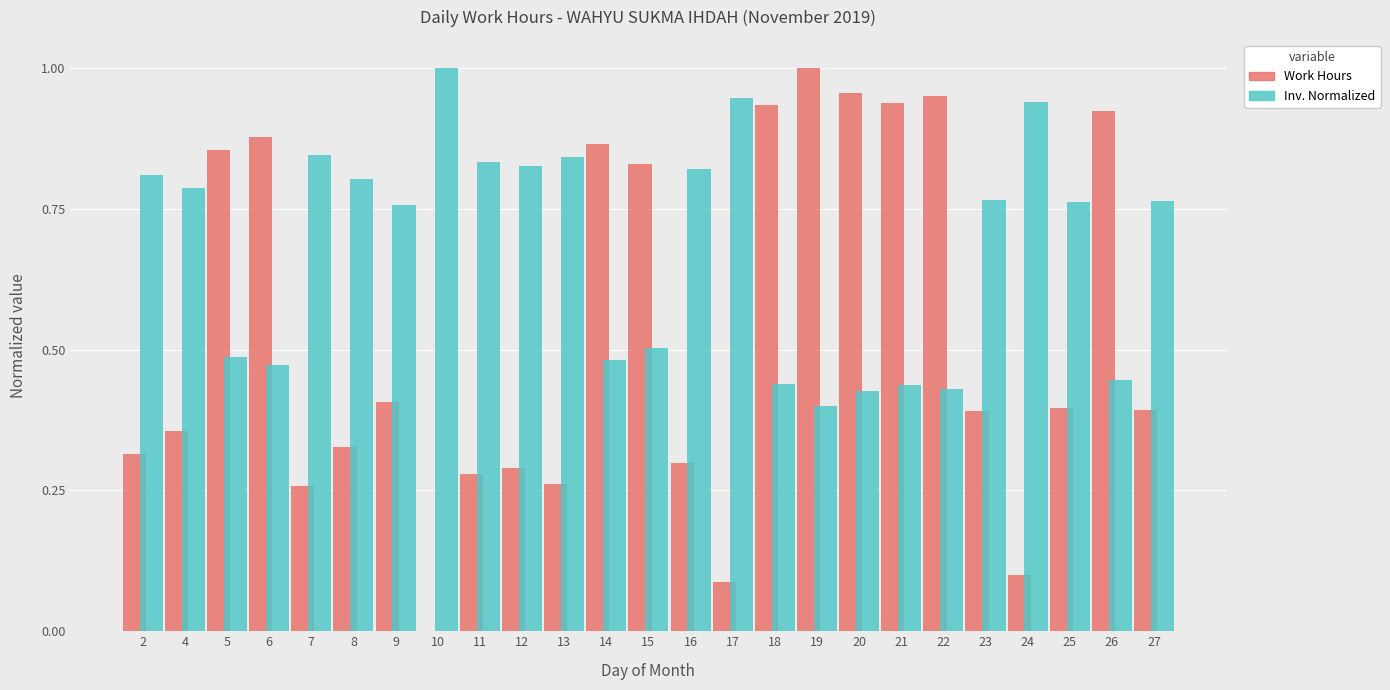

What is the total value across all series at 4?

1.1